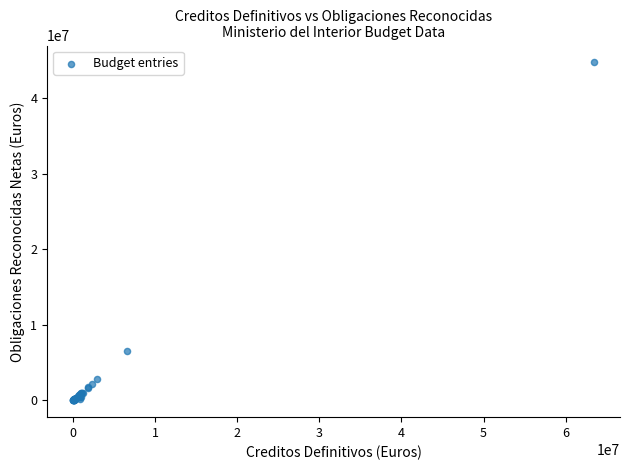

What Y value in the scatter plot is closest to 22381313?

6592519.6